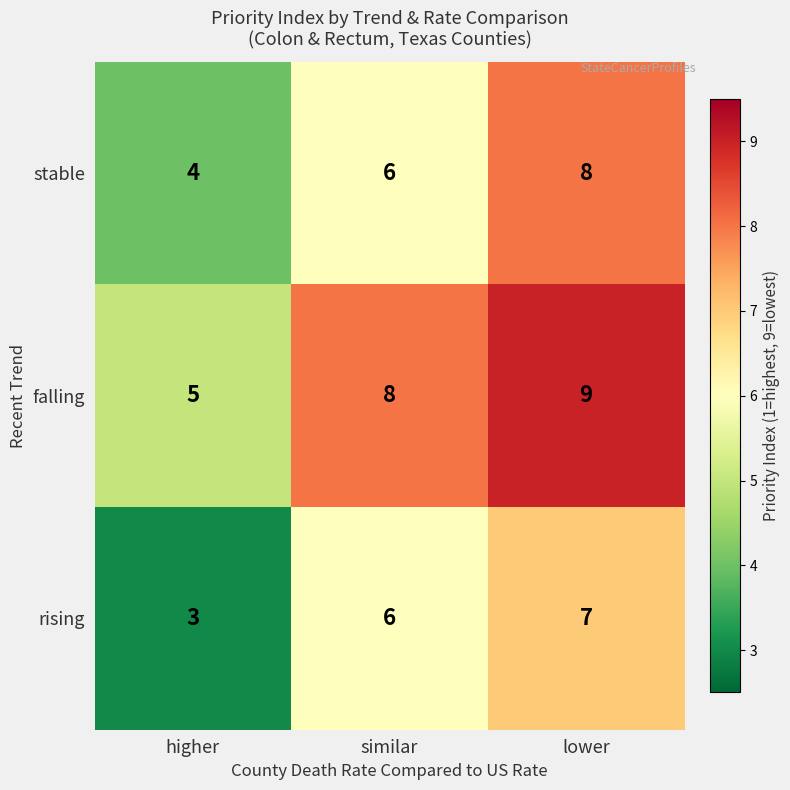

Reading right to left, what are all the values shown in this chart?

stable: 8	6	4
falling: 9	8	5
rising: 7	6	3